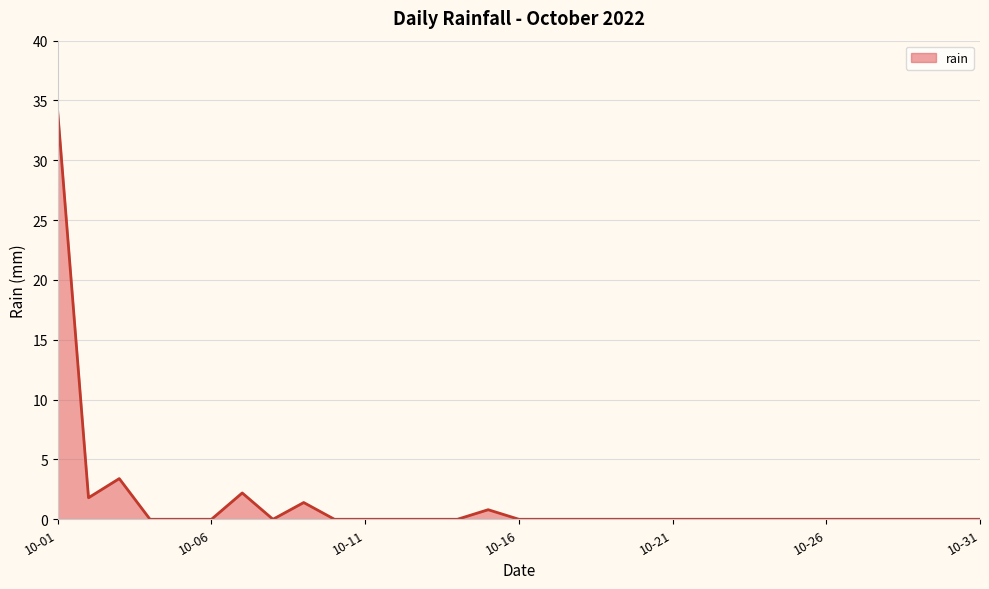

Count the number of categories in the chart.

31